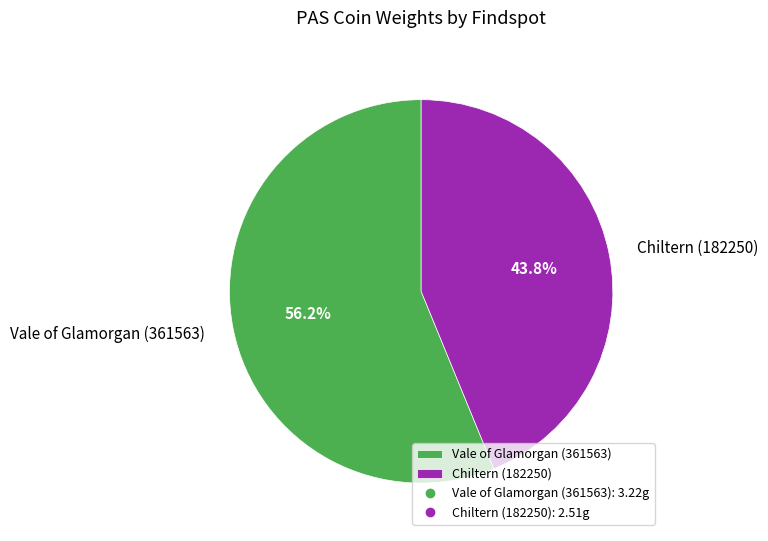

Rank the categories by value from highest to lowest.

Vale of Glamorgan (361563), Chiltern (182250)